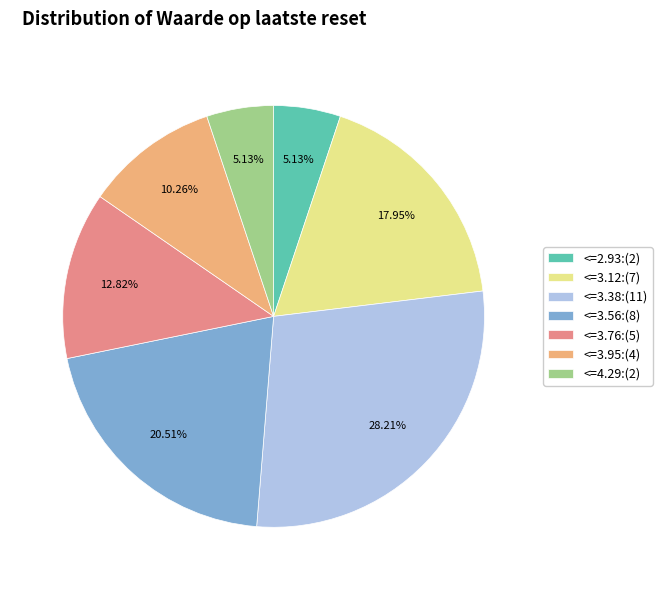

Which has a higher value, <=2.93:(2) or <=3.12:(7)?

<=3.12:(7)